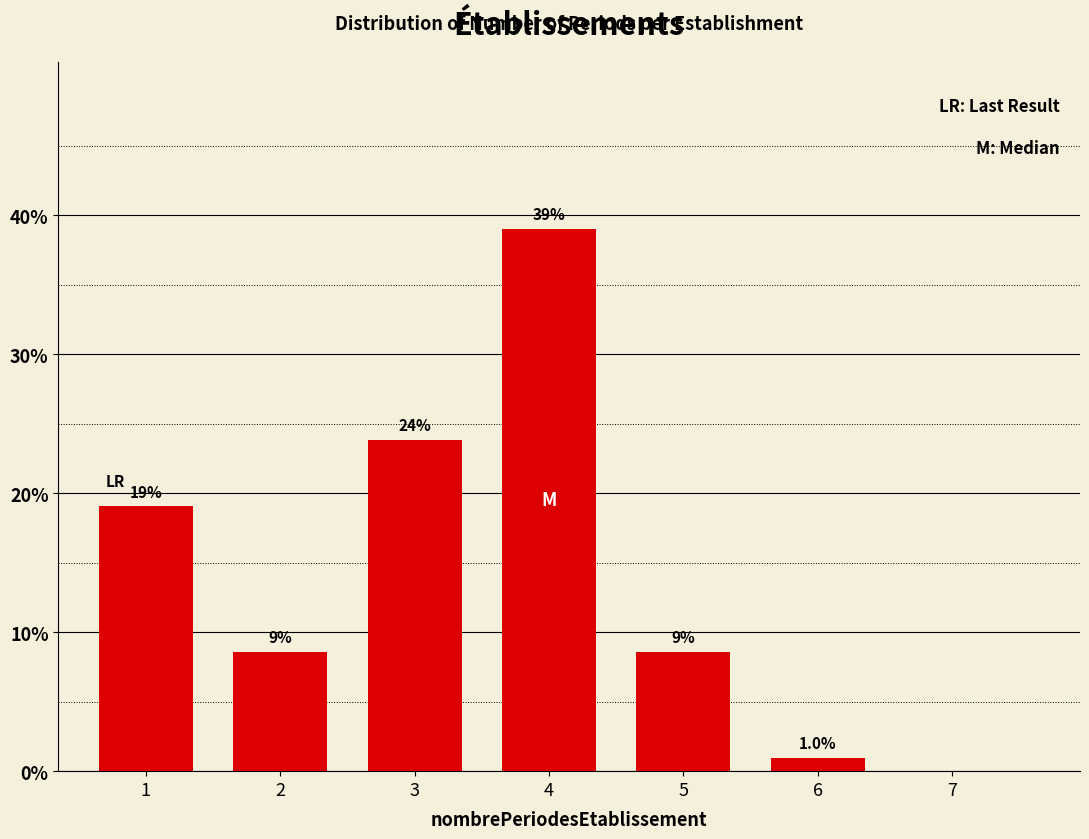

Reading left to right, what are all the values shown in this chart?

1=19.0	2=8.6	3=23.8	4=39.0	5=8.6	6=1.0	7=0.0